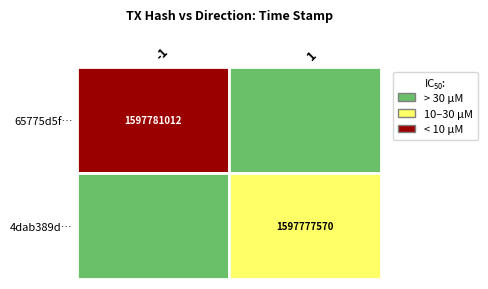

List the series in order of their overall mean, highest first.

65775d5fcb0b974bc628d4f62c9fbaf12a2c1aa, 4dab389d86f7f3ad6509d4d8c50bbc9205edc04